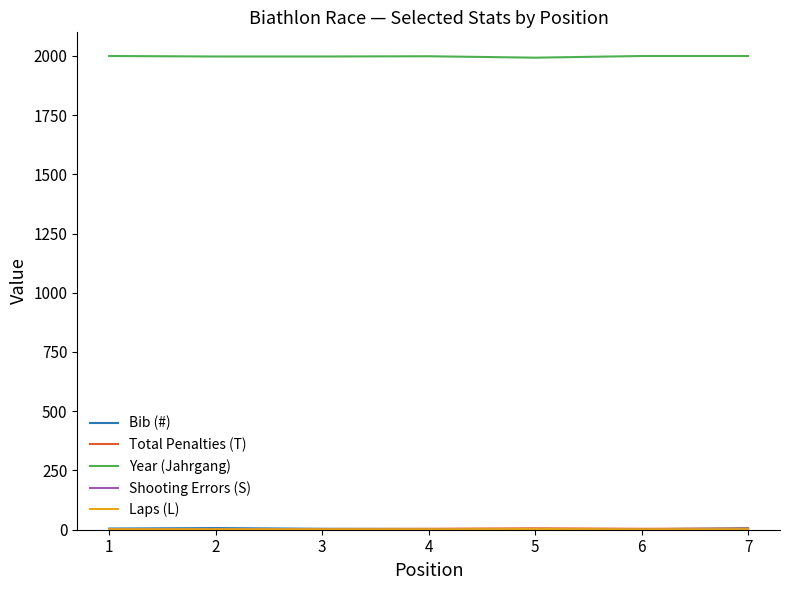

Which series has the largest total across all categories?

Year (Jahrgang)